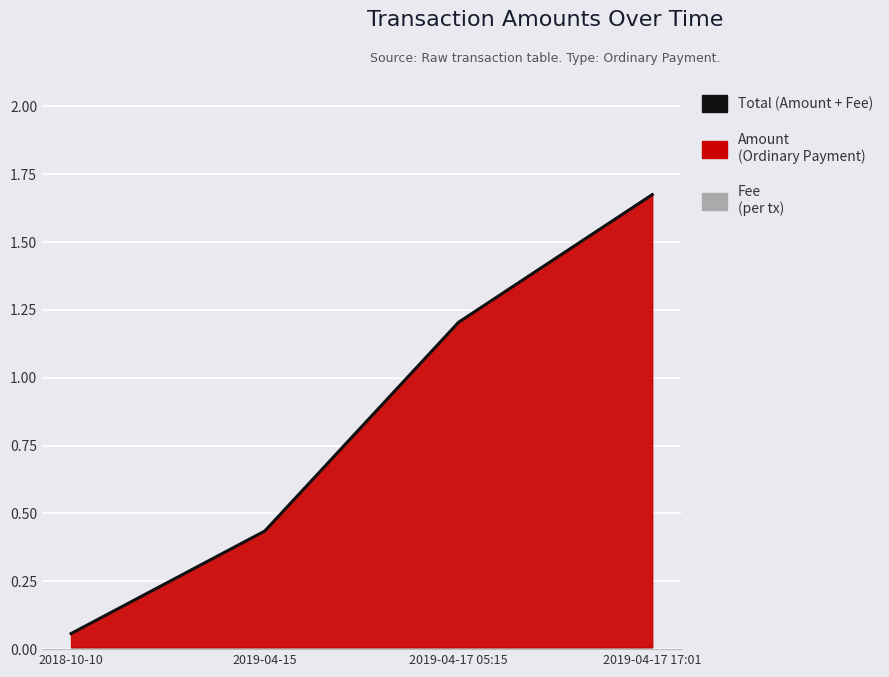

What is the value of the 1st point from the left?

0.1